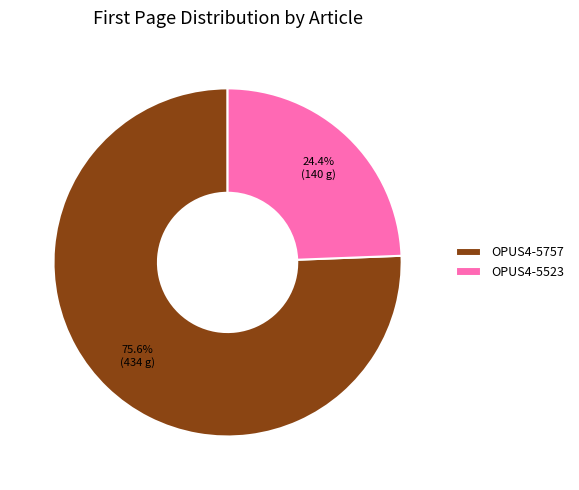

To the nearest percent, what portion does OPUS4-5523 represent?

24%